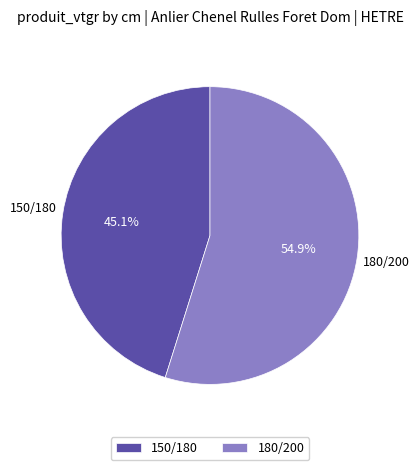

To the nearest percent, what is the difference between the 180/200 and 150/180 slice percentages?

10%